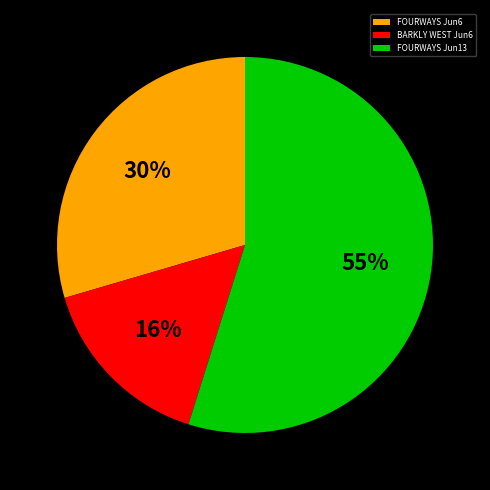

How many slices are in this pie chart?

3